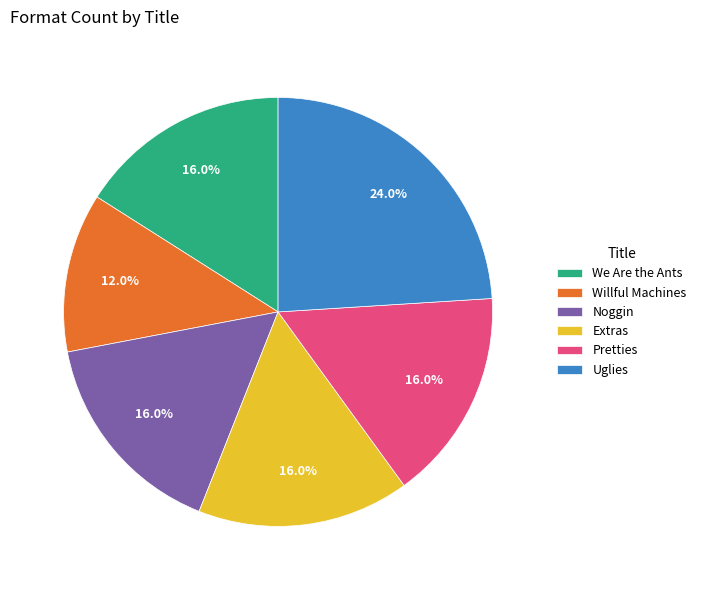

What percentage is the Extras slice, to the nearest percent?

16%